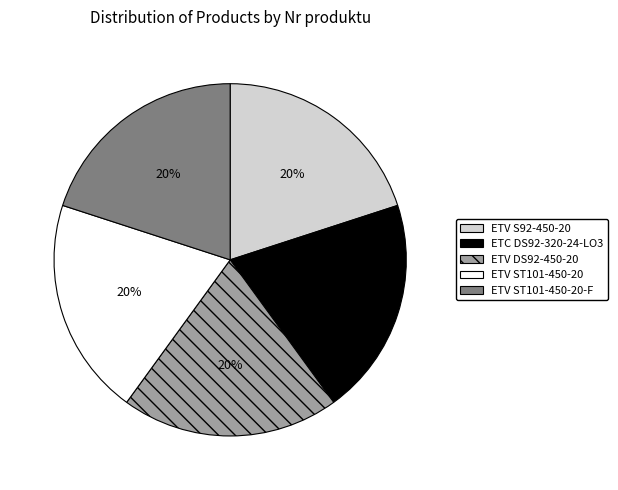

Combined, do ETV ST101-450-20-F and ETV ST101-450-20 account for over 50%?

No